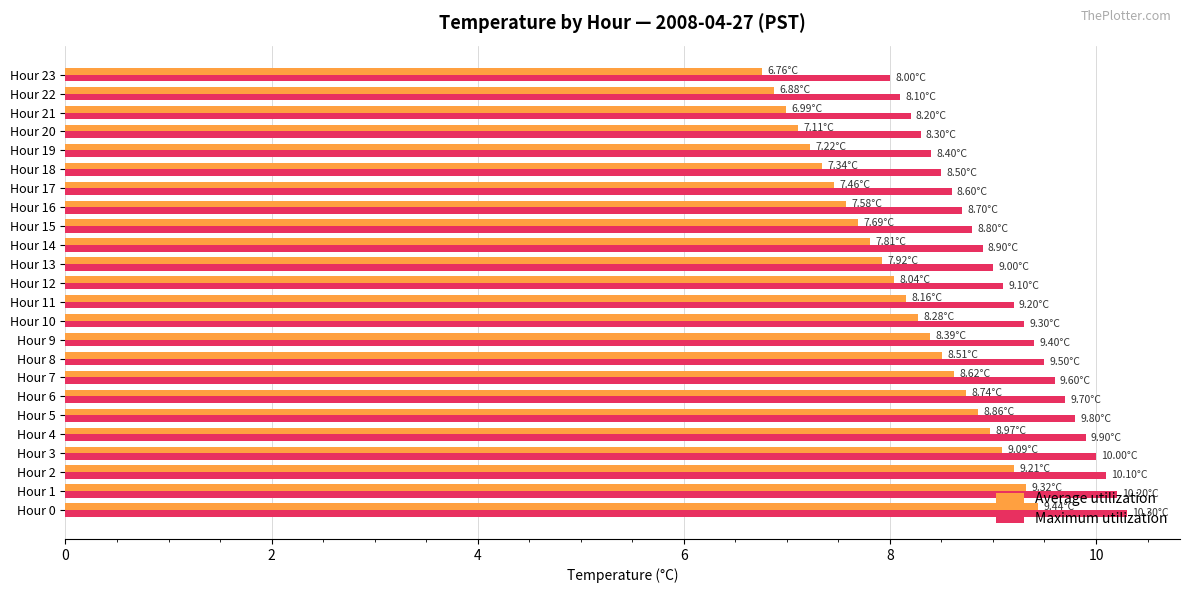

What is the difference between the Average utilization values at Hour 18 and Hour 22?

0.5